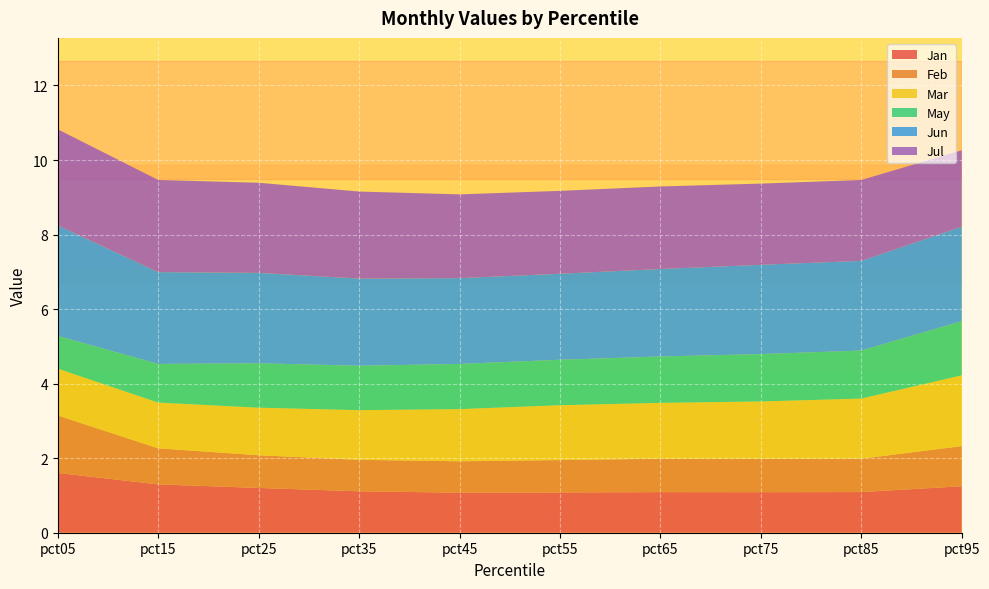

Reading left to right, transcribe all the data shown in this chart.

Jan: 1.6	1.3	1.2	1.1	1.1	1.1	1.1	1.1	1.1	1.2
Feb: 1.5	1.0	0.9	0.8	0.8	0.9	0.9	0.9	0.9	1.1
Mar: 1.3	1.2	1.3	1.3	1.4	1.5	1.5	1.5	1.6	1.9
May: 0.9	1.0	1.2	1.2	1.2	1.2	1.2	1.3	1.3	1.5
Jun: 3.0	2.5	2.4	2.3	2.3	2.3	2.3	2.4	2.4	2.5
Jul: 2.6	2.5	2.4	2.3	2.2	2.2	2.2	2.2	2.2	2.1